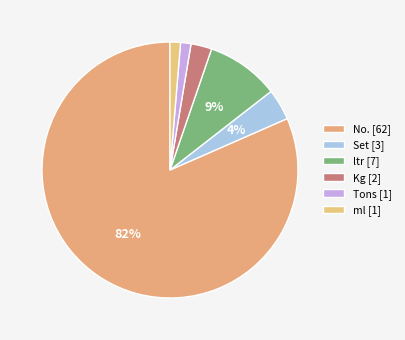

True or false: ml accounts for 1% of the total.

True